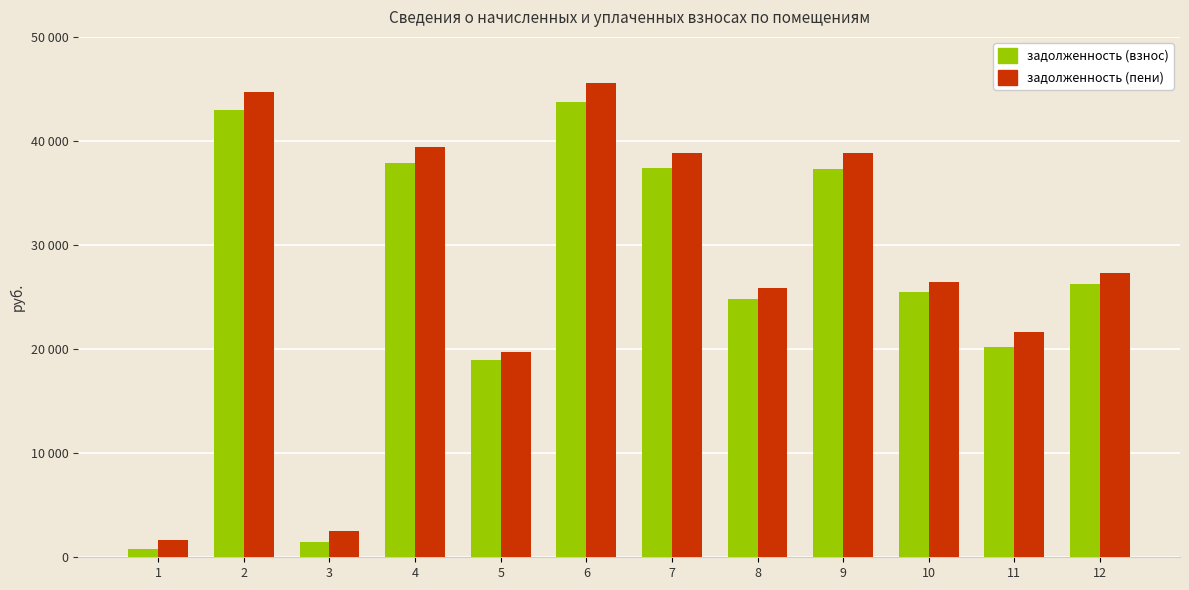

Is the value of задолженность (взнос) at 8 greater than the value of задолженность (пени) at 9?

No